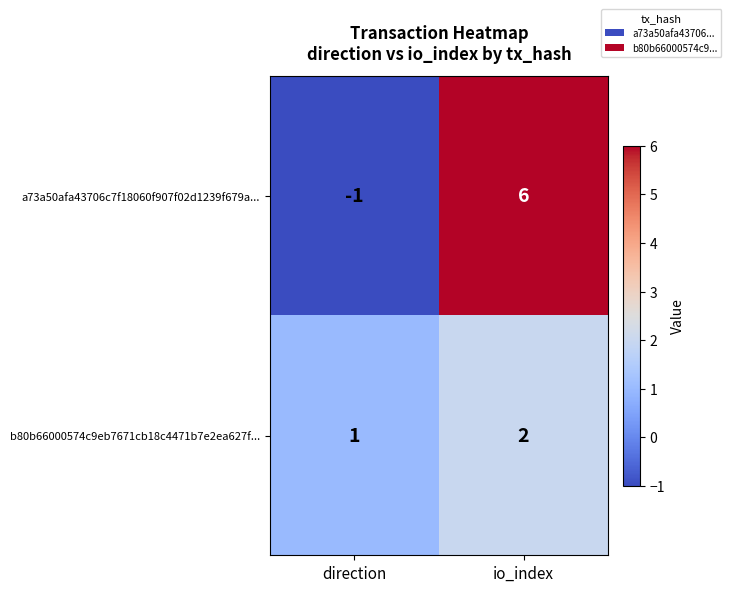

What is the total value across all series at io_index?

8